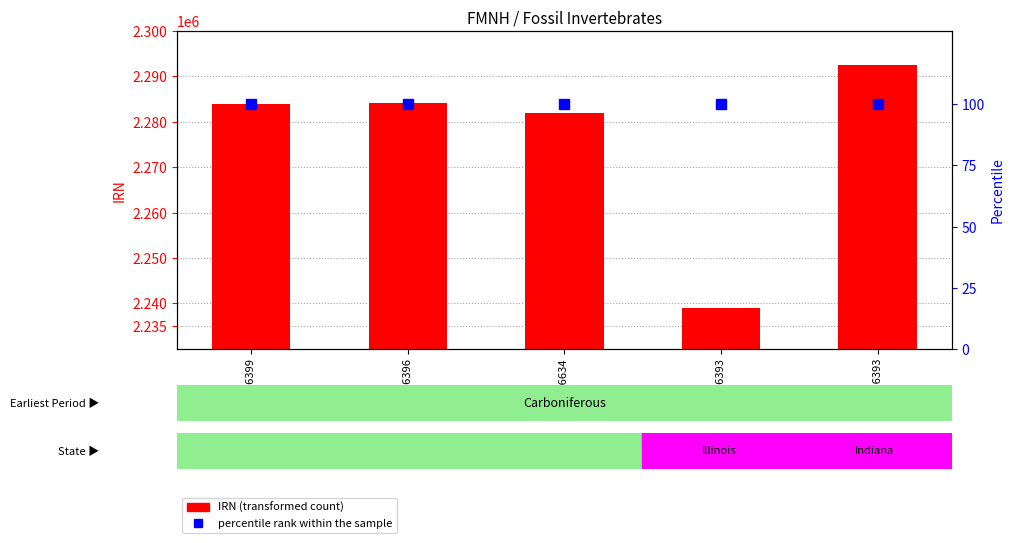

Reading right to left, what are all the values shown in this chart?

IRN (transformed count): 2292488	2239052	2281852	2284213	2283968
percentile rank within the sample: 100	100	100	100	100